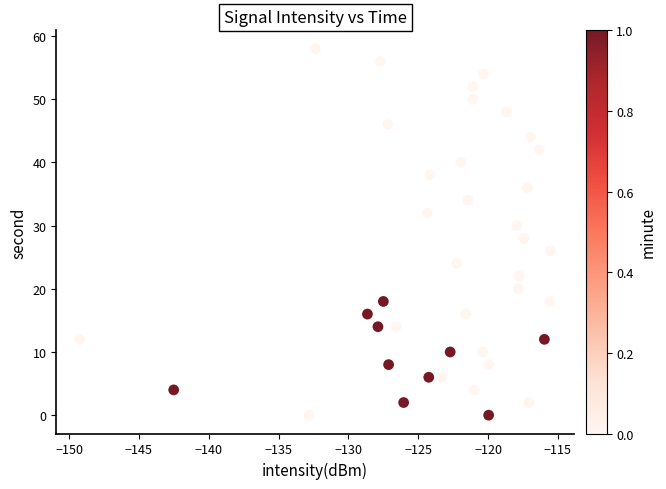

What is the range of Y values (max minus min)?

58